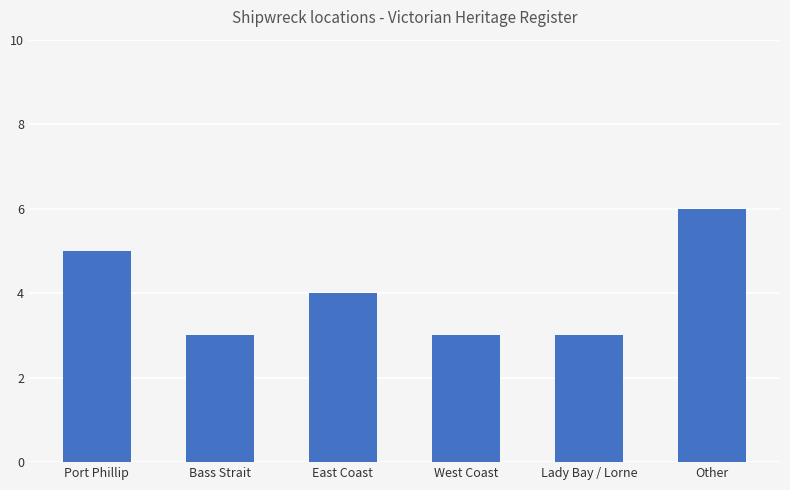

Which has a higher value, Other or Lady Bay / Lorne?

Other